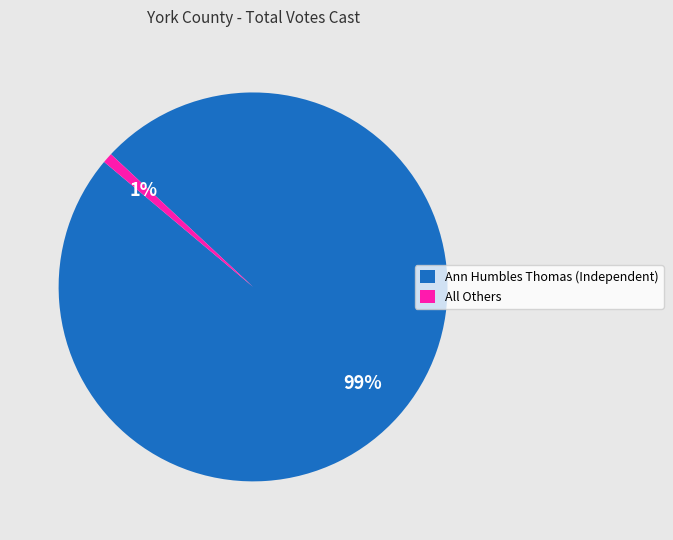

Which category accounts for the majority?

Ann Humbles Thomas (Independent)